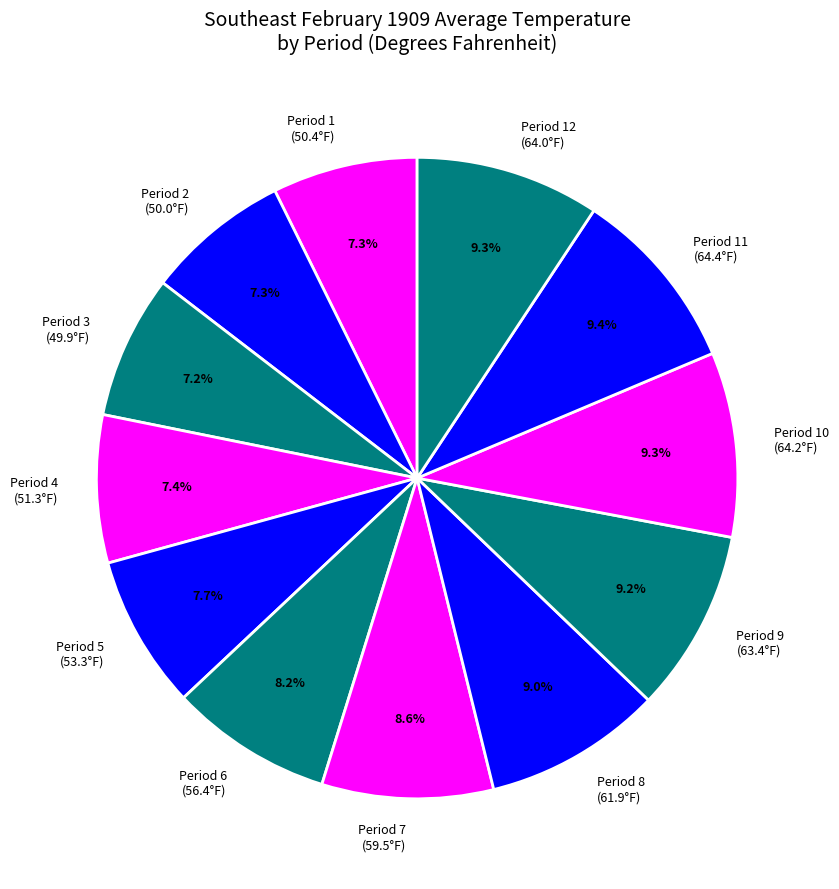

Count the number of slices in the pie.

12